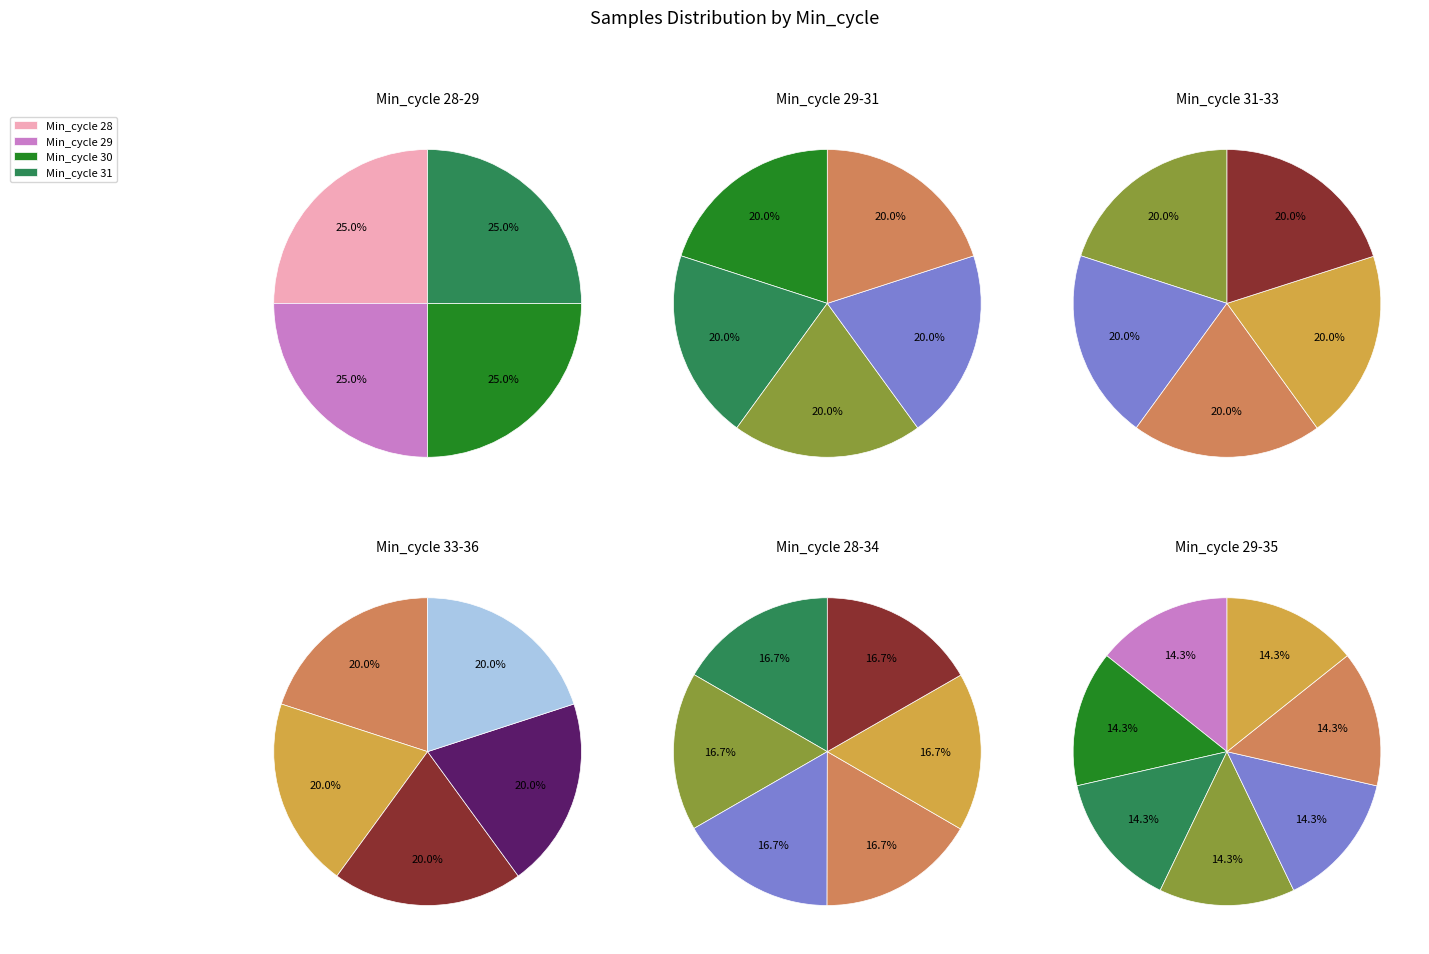

Is there a majority slice in this chart?

No